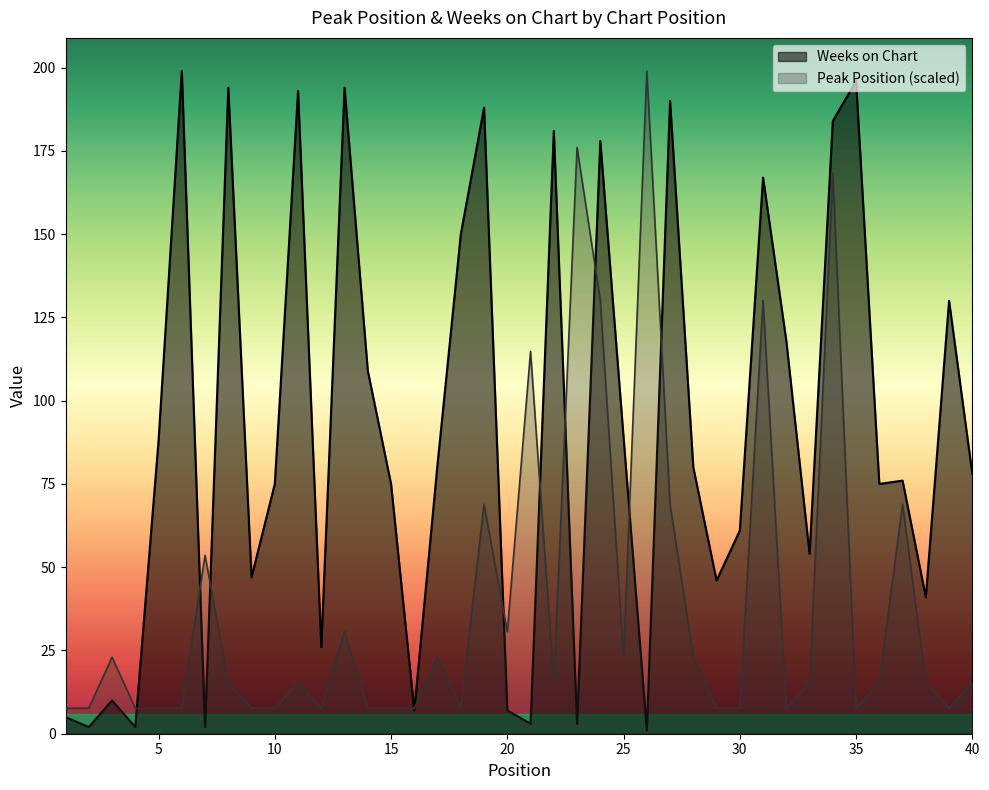

True or false: Peak Position and Weeks on Chart intersect in this chart.

True